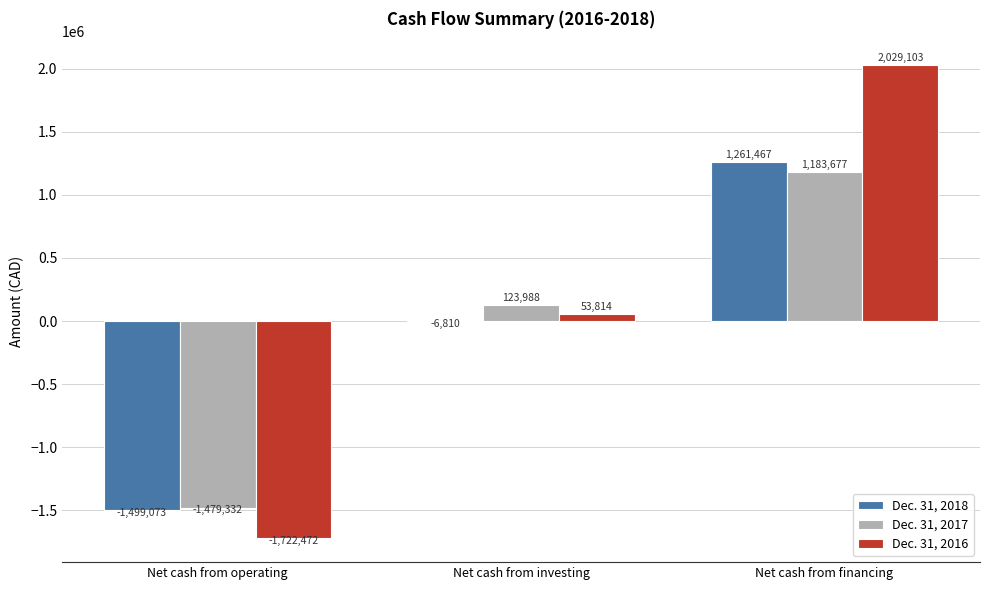

What is the sum of all Dec. 31, 2018 values?

-244416